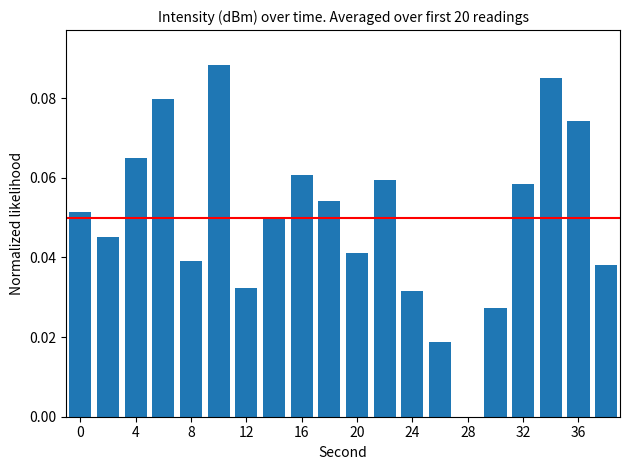

What is the sum of all values?

1.0